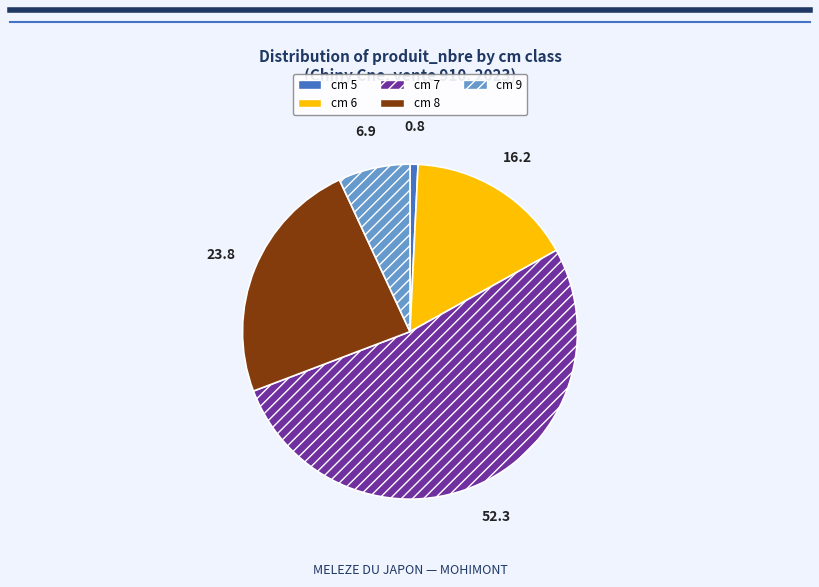

Is it true that cm 7 is 52% of the pie?

True